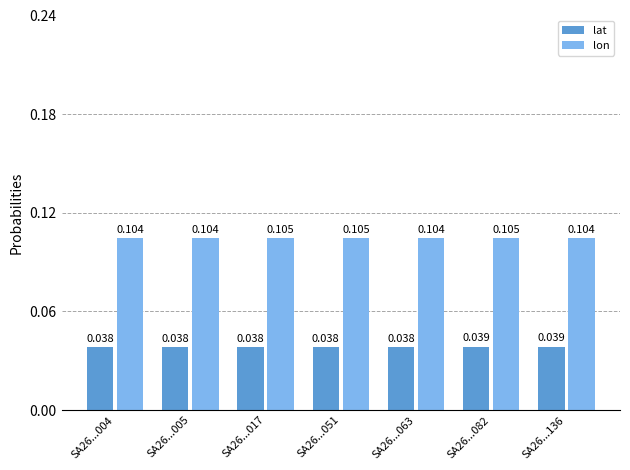

Which series has the largest total across all categories?

lon